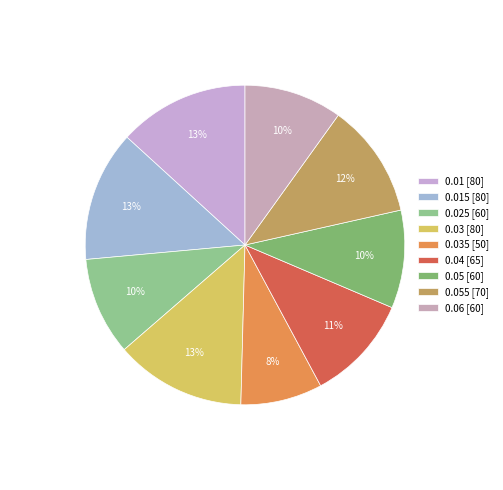

How many slices are in this pie chart?

9